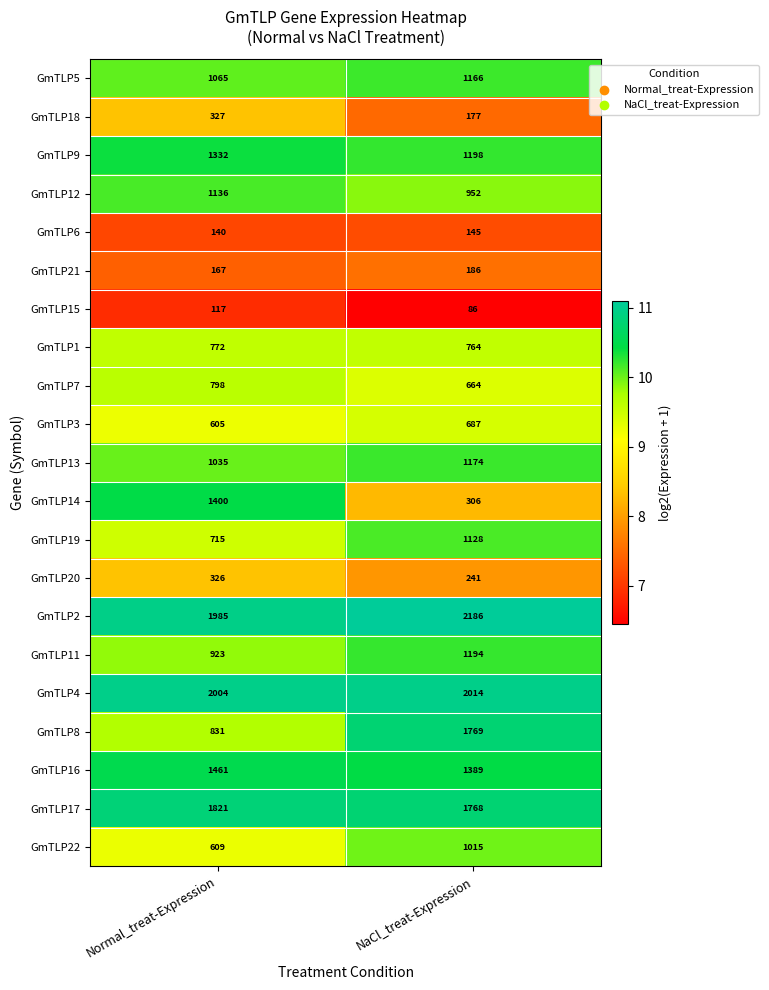

What is the total value across all series at Normal_treat-Expression?

19569